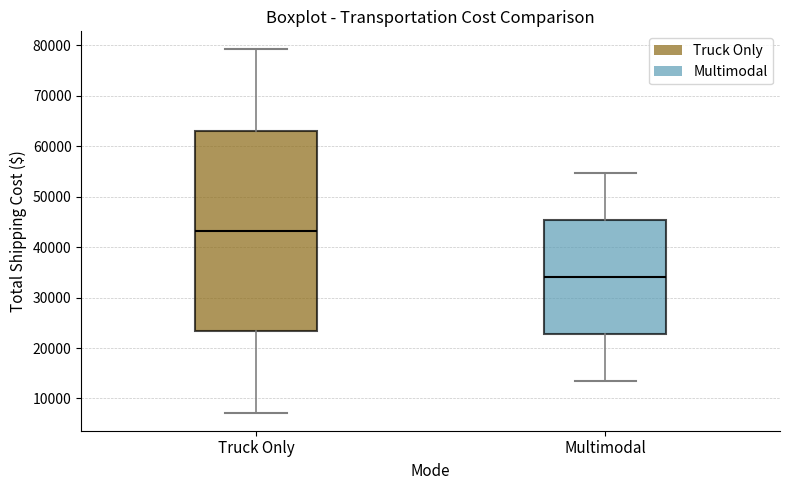

Where does the upper whisker of the box for Multimodal end on the y-axis? The values are not printed on the chart, so give them approximately, as read against the axis.

55000